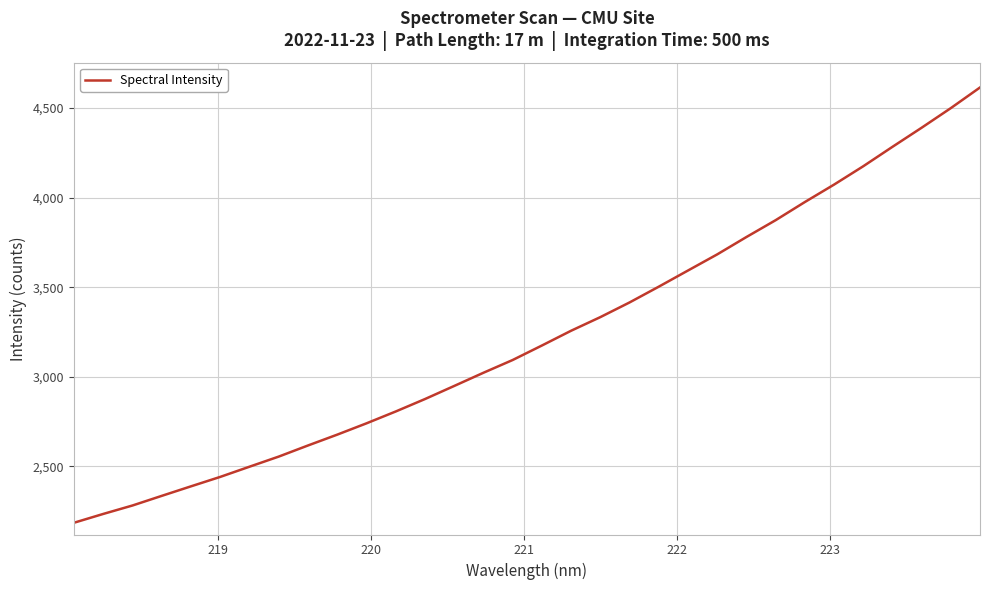

What is the difference between the maximum and minimum values?

2428.2